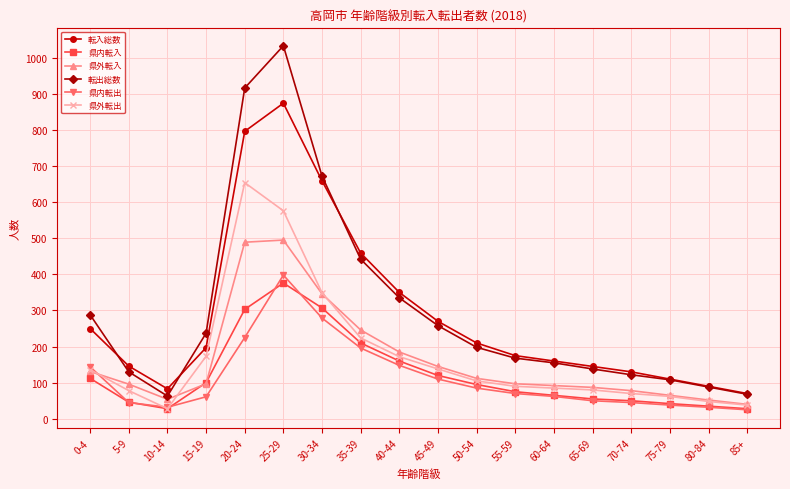

True or false: 県内転出 and 転出総数 intersect in this chart.

False